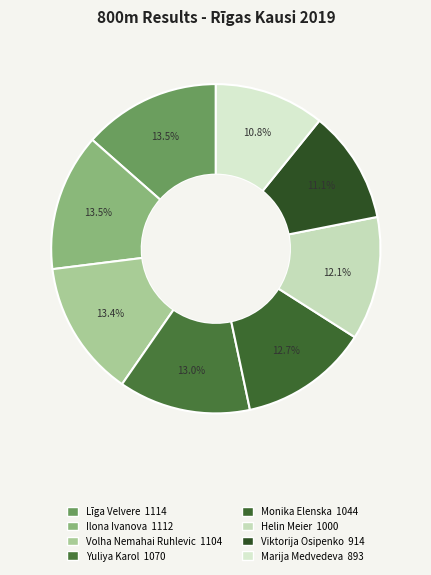

How many slices are in this pie chart?

8